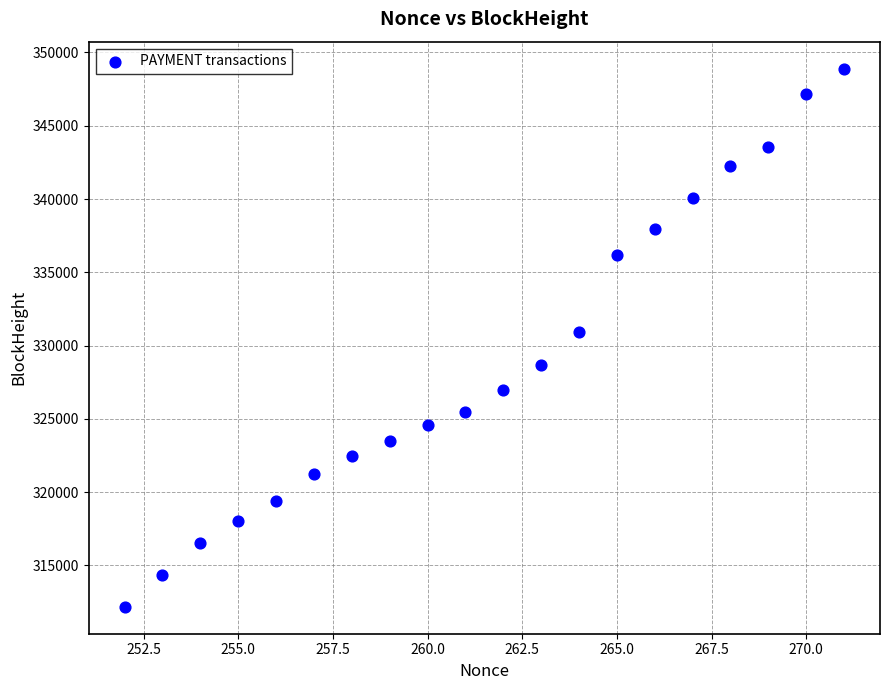

What is the range of Y values (max minus min)?

36723